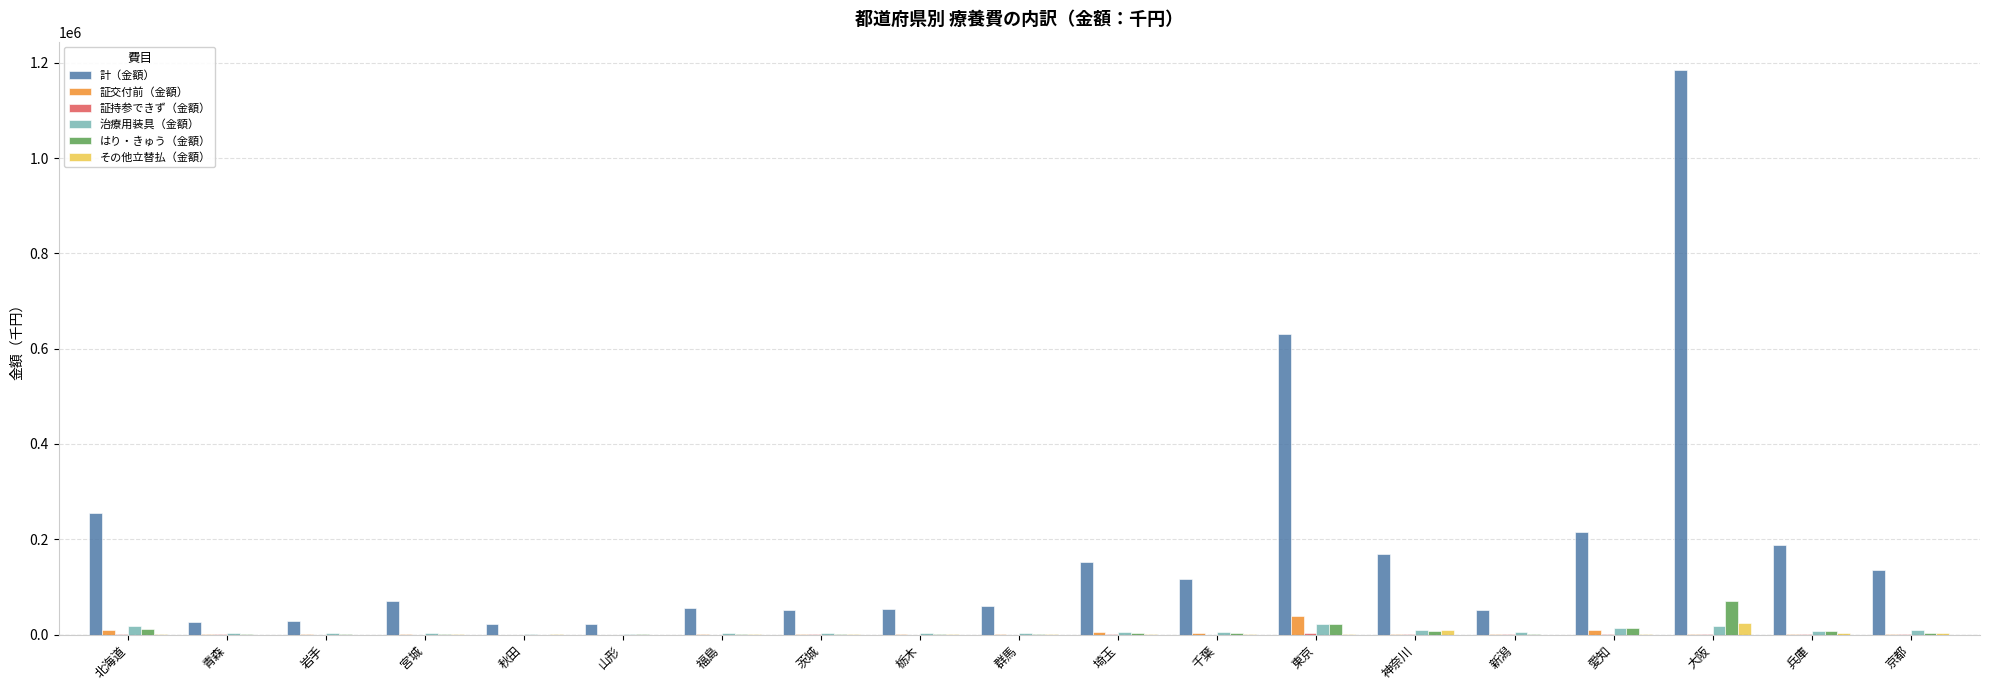

What is the sum of all 治療用装具（金額） values?

135029.6